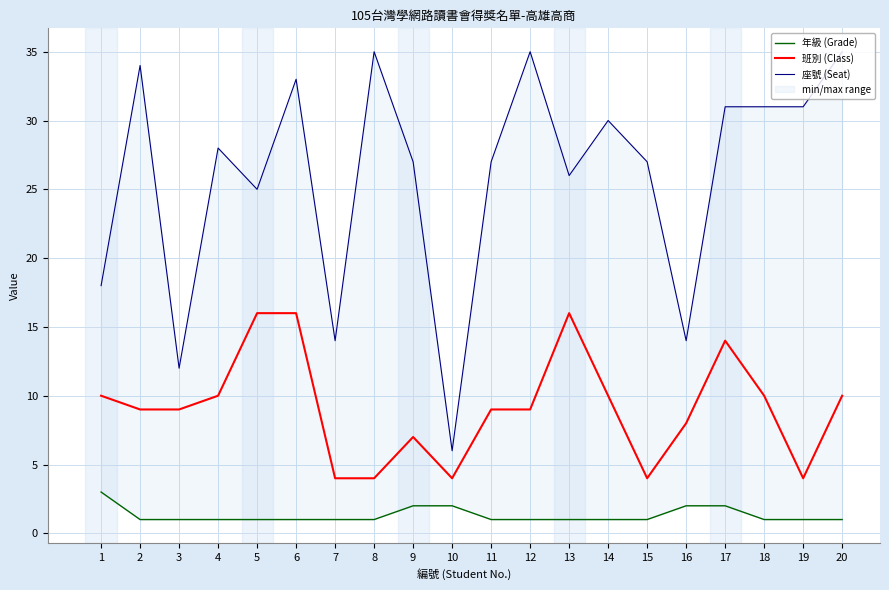

Reading left to right, extract all data points from this chart.

年級 (Grade): 1=3	2=1	3=1	4=1	5=1	6=1	7=1	8=1	9=2	10=2	11=1	12=1	13=1	14=1	15=1	16=2	17=2	18=1	19=1	20=1
班別 (Class): 1=10	2=9	3=9	4=10	5=16	6=16	7=4	8=4	9=7	10=4	11=9	12=9	13=16	14=10	15=4	16=8	17=14	18=10	19=4	20=10
座號 (Seat): 1=18	2=34	3=12	4=28	5=25	6=33	7=14	8=35	9=27	10=6	11=27	12=35	13=26	14=30	15=27	16=14	17=31	18=31	19=31	20=35